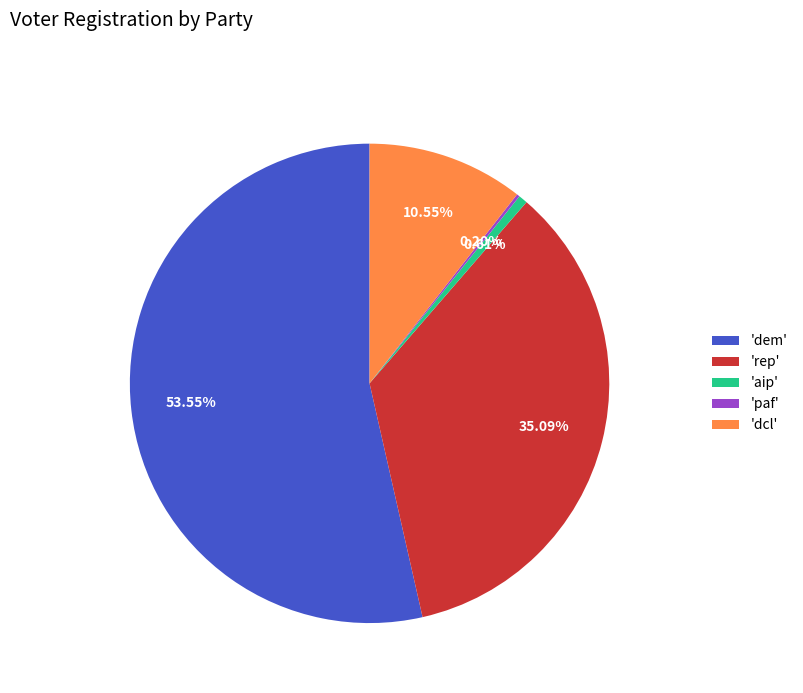

Is 'rep' the majority of the pie?

No